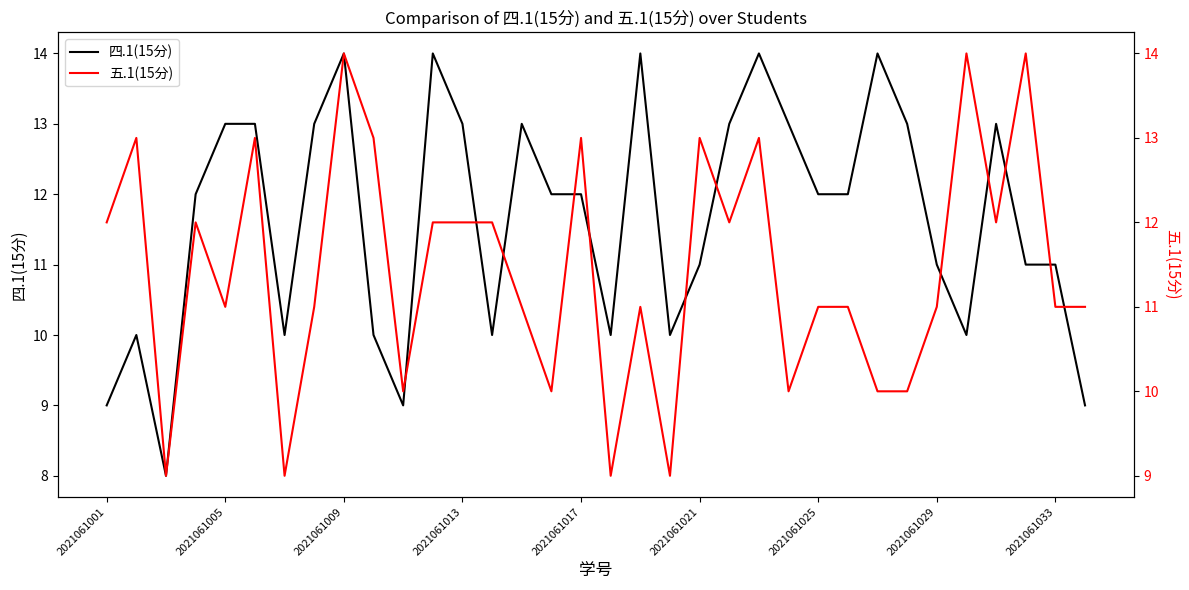

At how many categories does at least one series exceed 10?

29